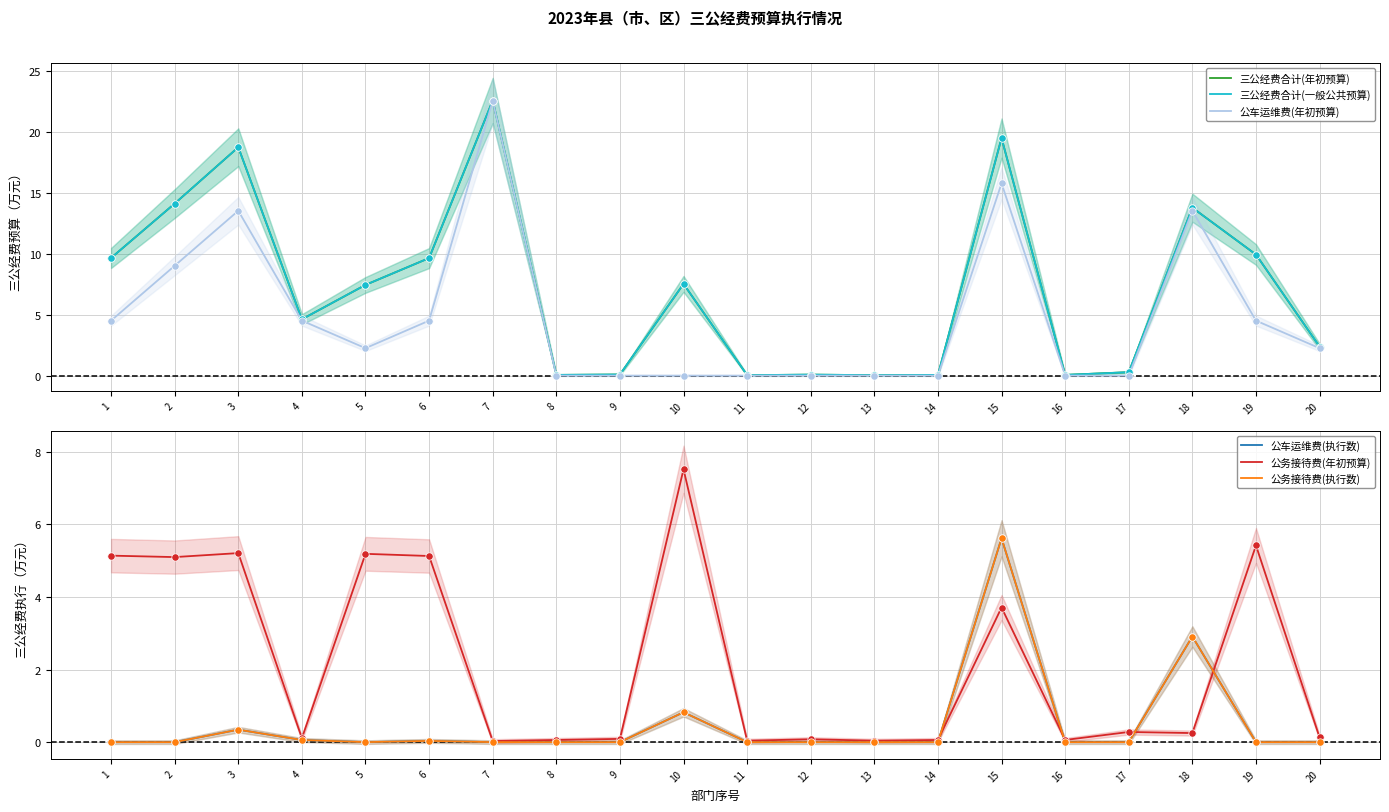

Which series has the largest total across all categories?

三公经费合计(年初预算)